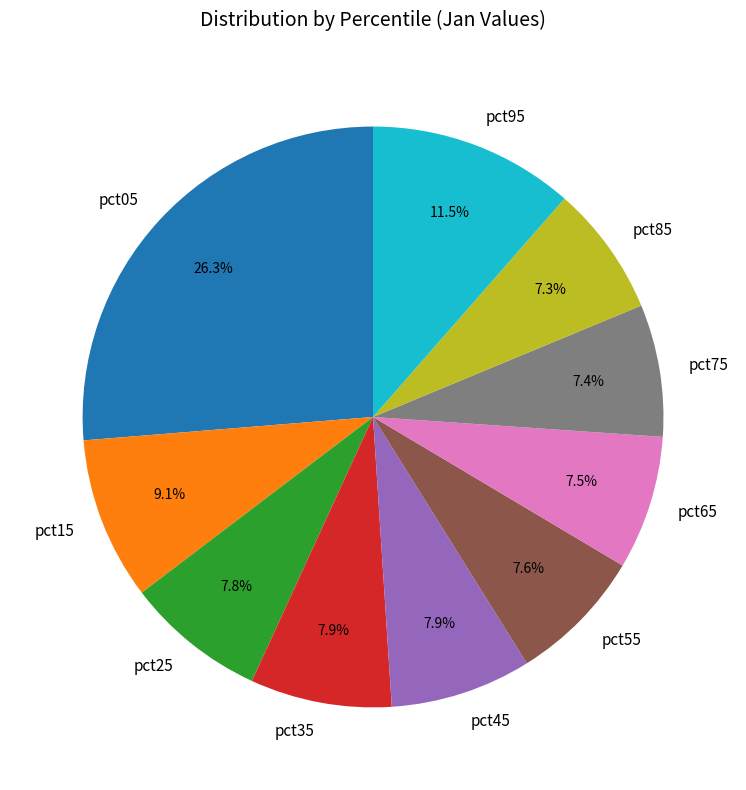

The pct75 slice represents 18% of the pie. True or false?

False